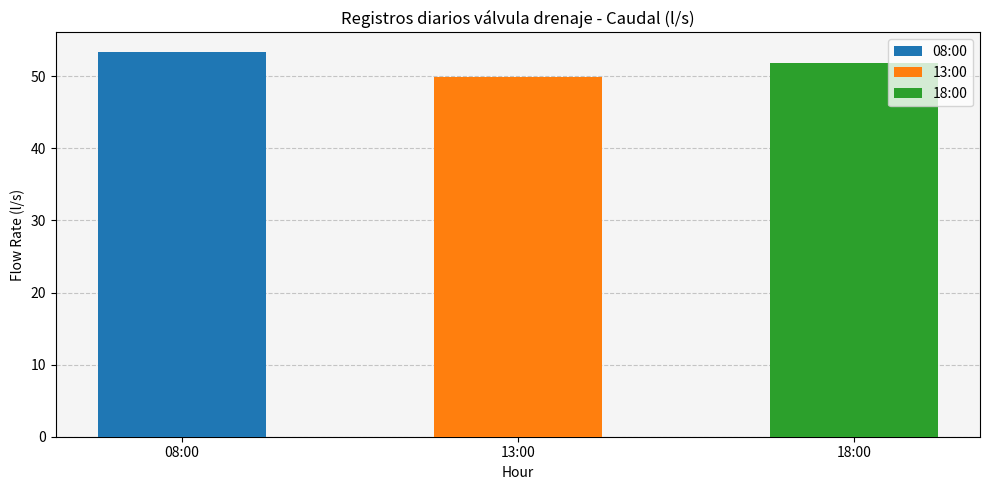

What position from the right is 08:00?

3